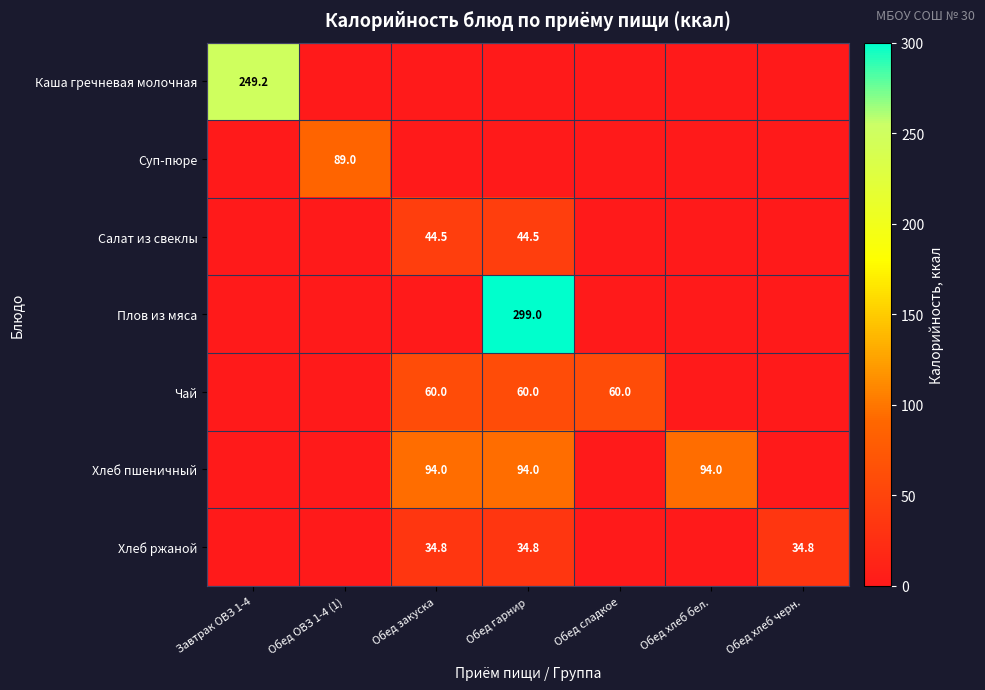

What is the sum of the Чай values at Обед гарнир and Обед закуска?

120.0